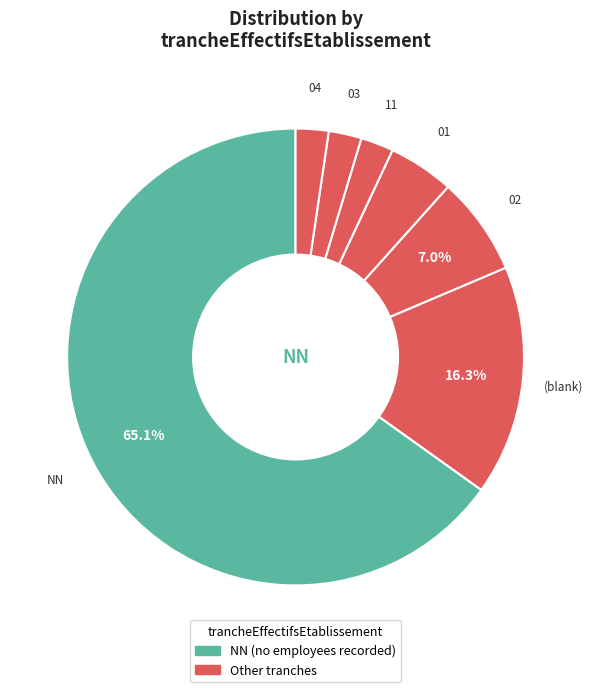

Is there a majority slice in this chart?

Yes